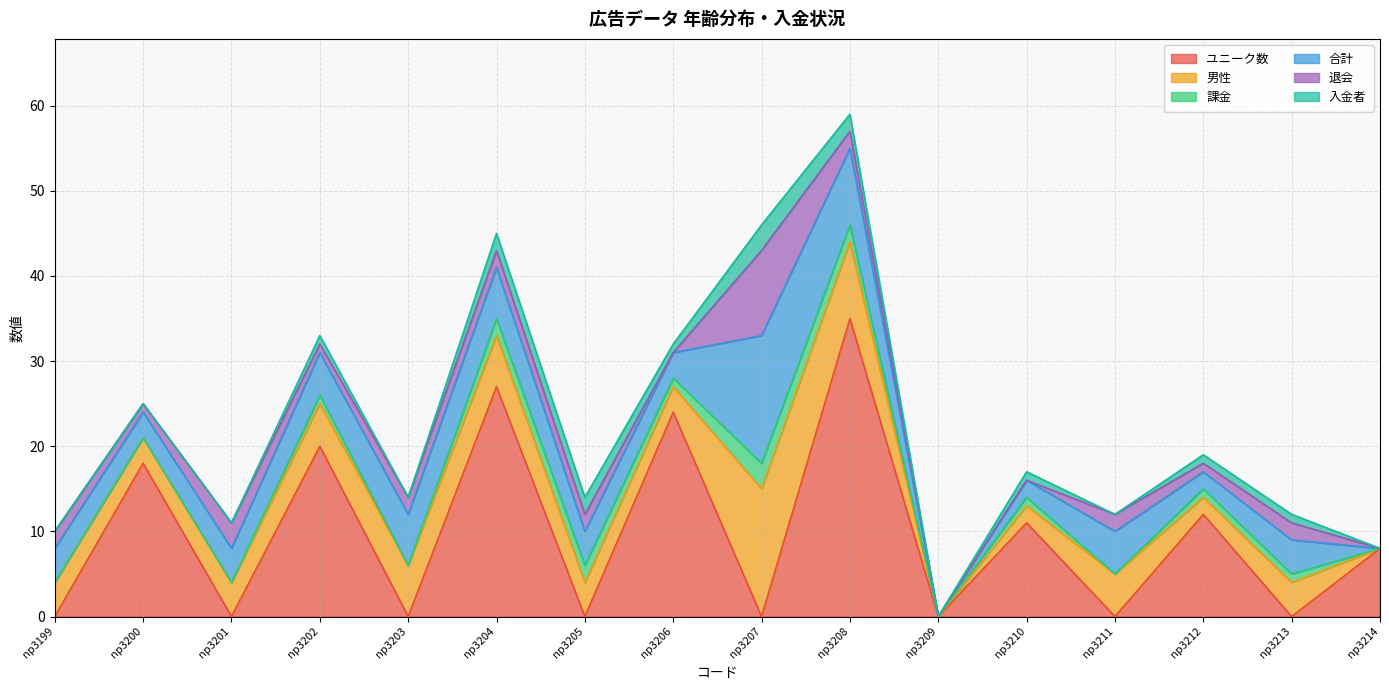

True or false: 退会 and 課金 cross at least once.

True